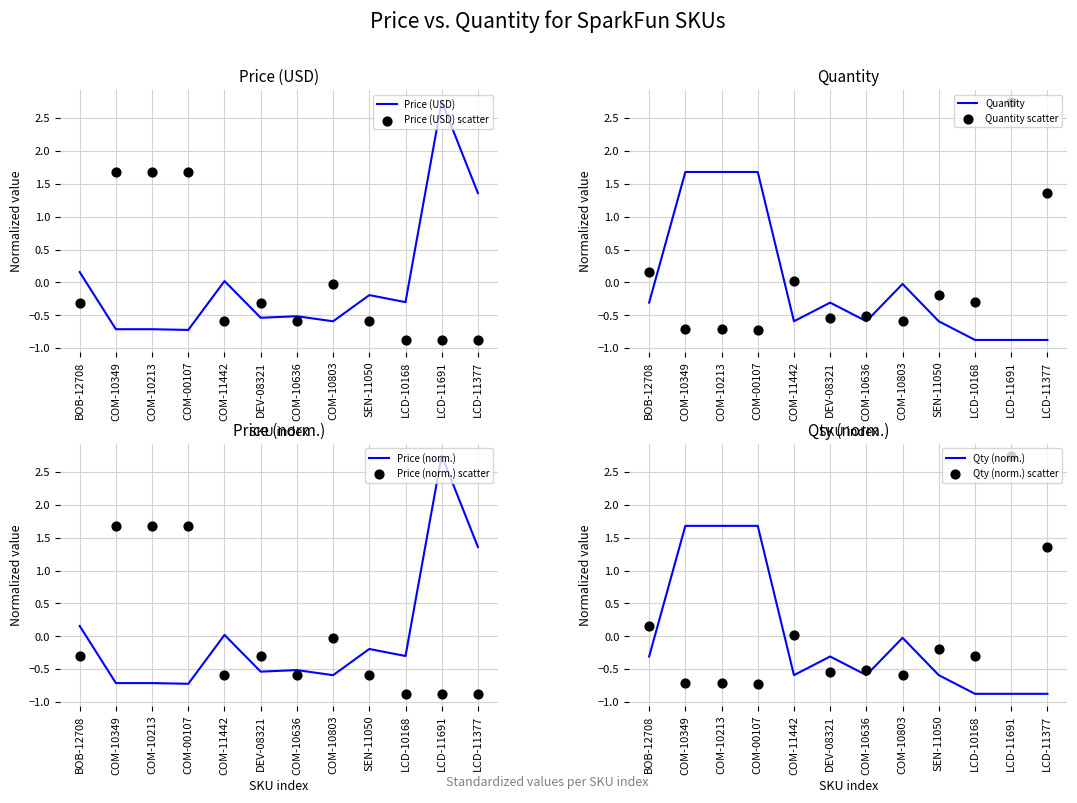

At how many categories does at least one series exceed 0?

7